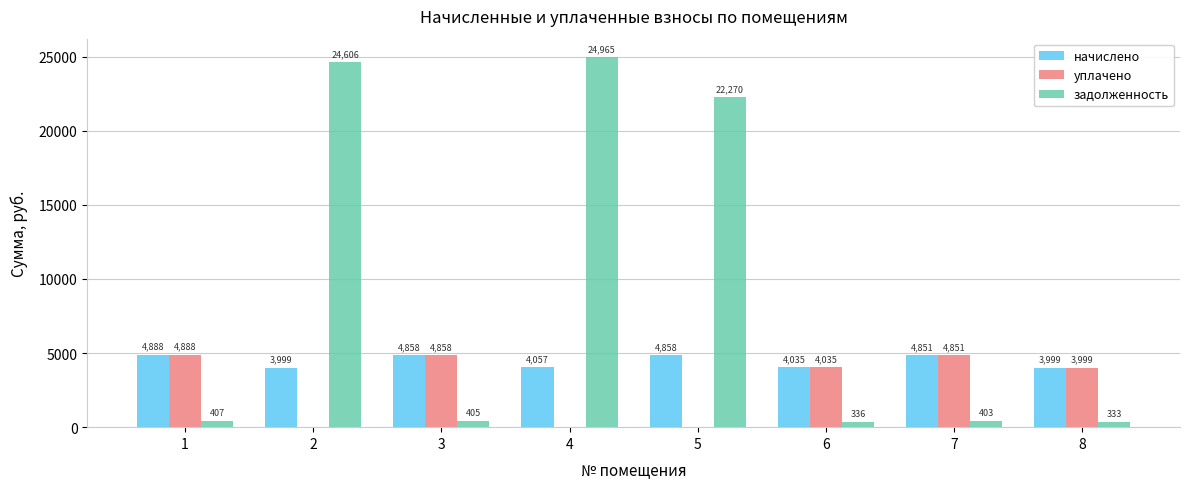

The value of начислено at 5 is 2142.7. True or false?

False